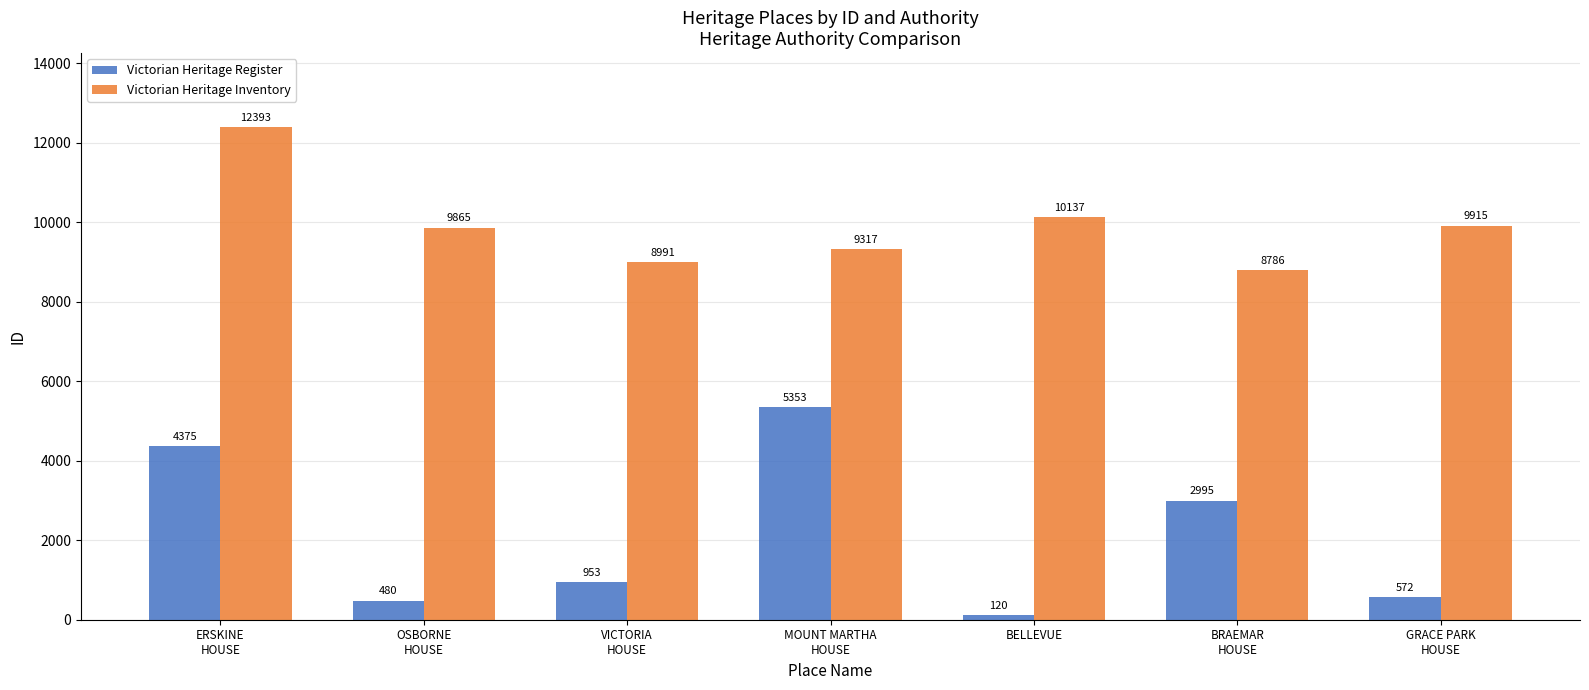

How many bars are there in total?

14